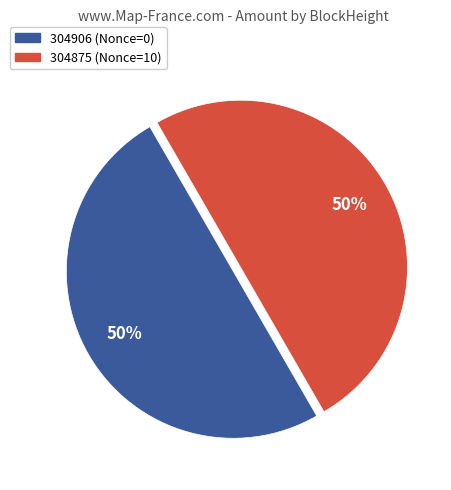

Combined, do 304906 (Nonce=0) and 304875 (Nonce=10) account for over 50%?

Yes